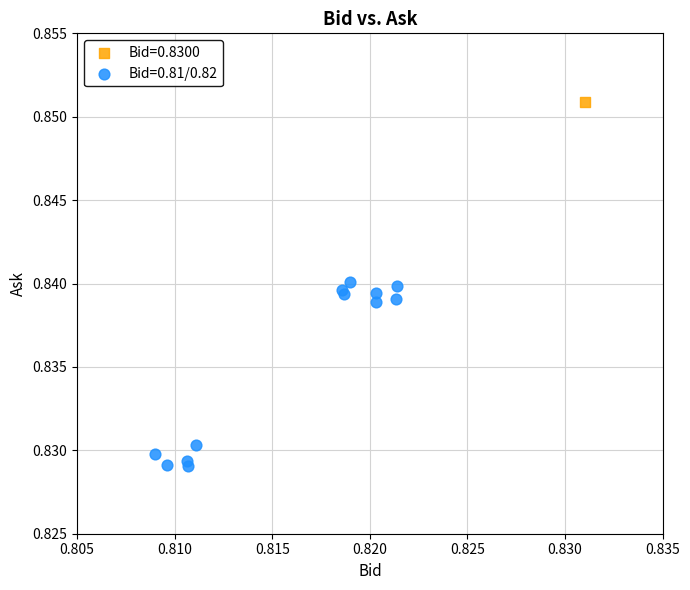

What are all the series names shown in the legend?

Bid=0.8300, Bid=0.81/0.82